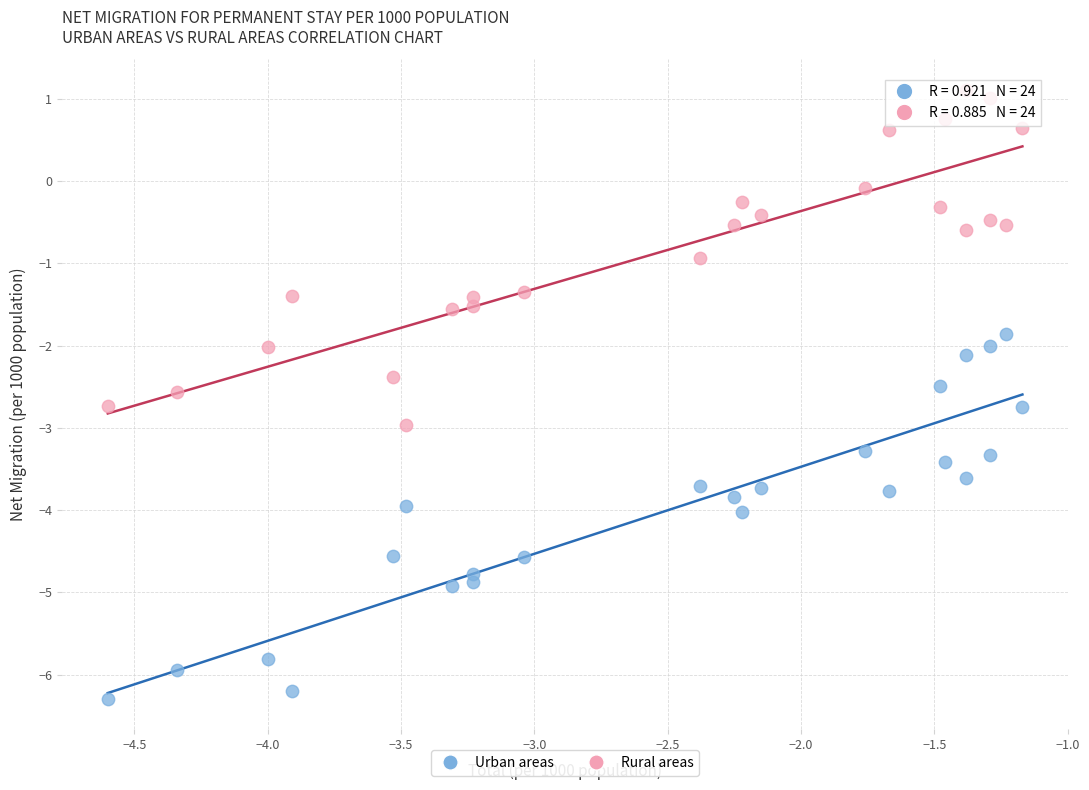

Across all data points, what is the range of X values (max minus min)?

3.4